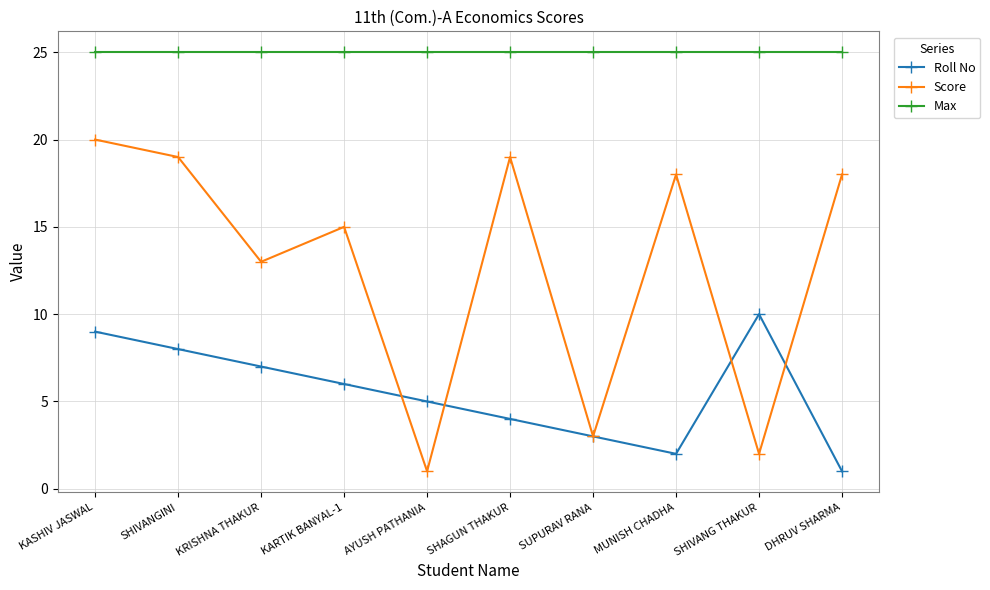

At which category does Score reach its first local valley?

KRISHNA THAKUR